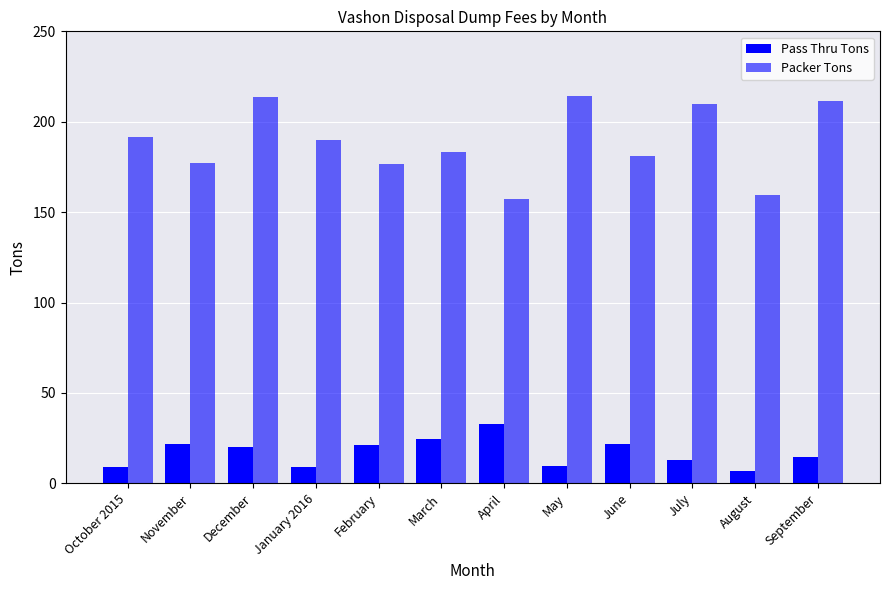

At which label does Packer Tons reach its peak?

May